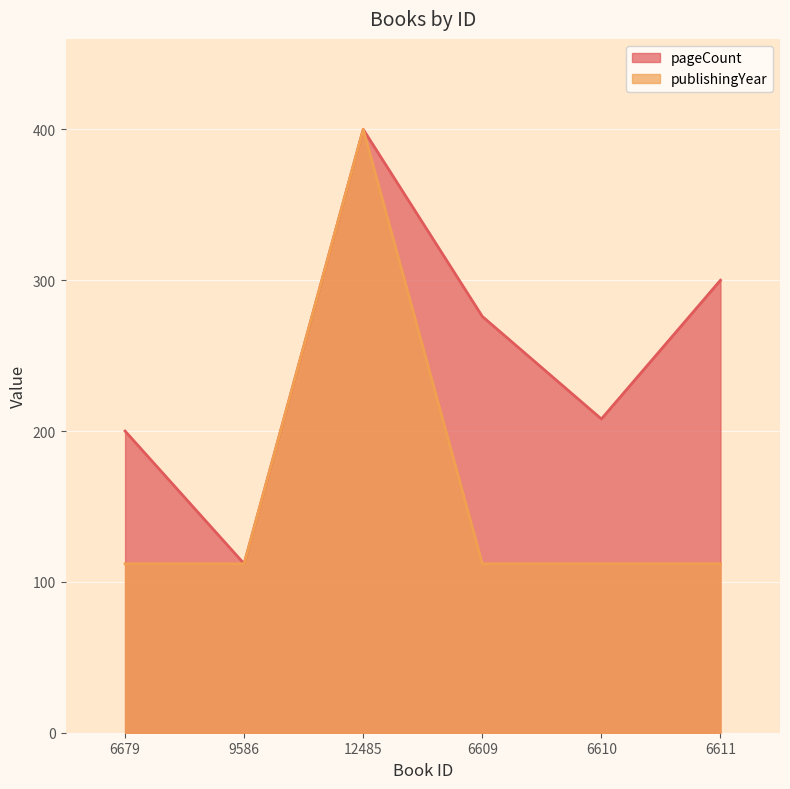

What are all the series names shown in the legend?

pageCount, publishingYear